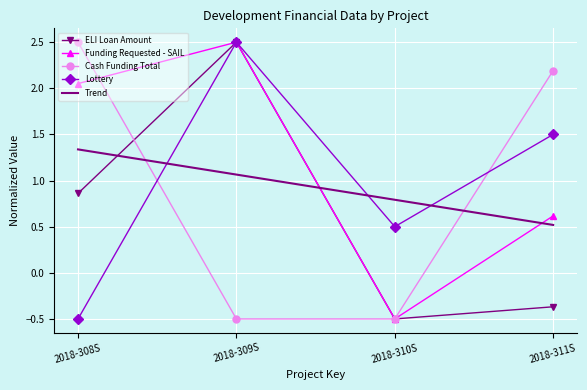

True or false: Cash Funding Total and Trend intersect in this chart.

True